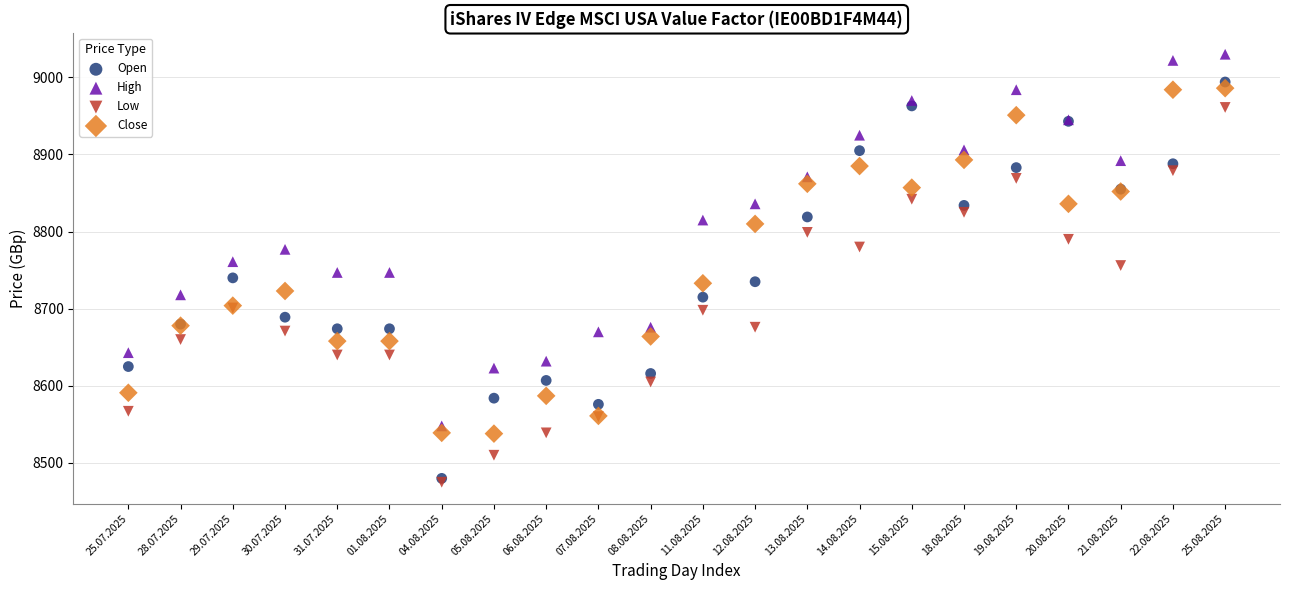

Which series reaches the maximum Y coordinate?

High